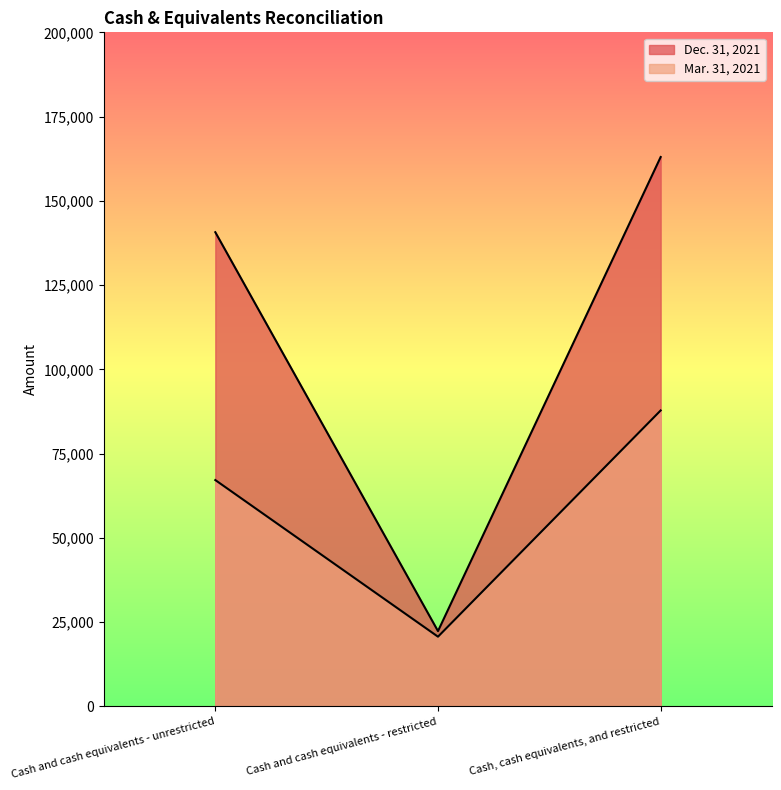

What is the difference between the highest and lowest values at Cash and cash equivalents - restricted?

1655